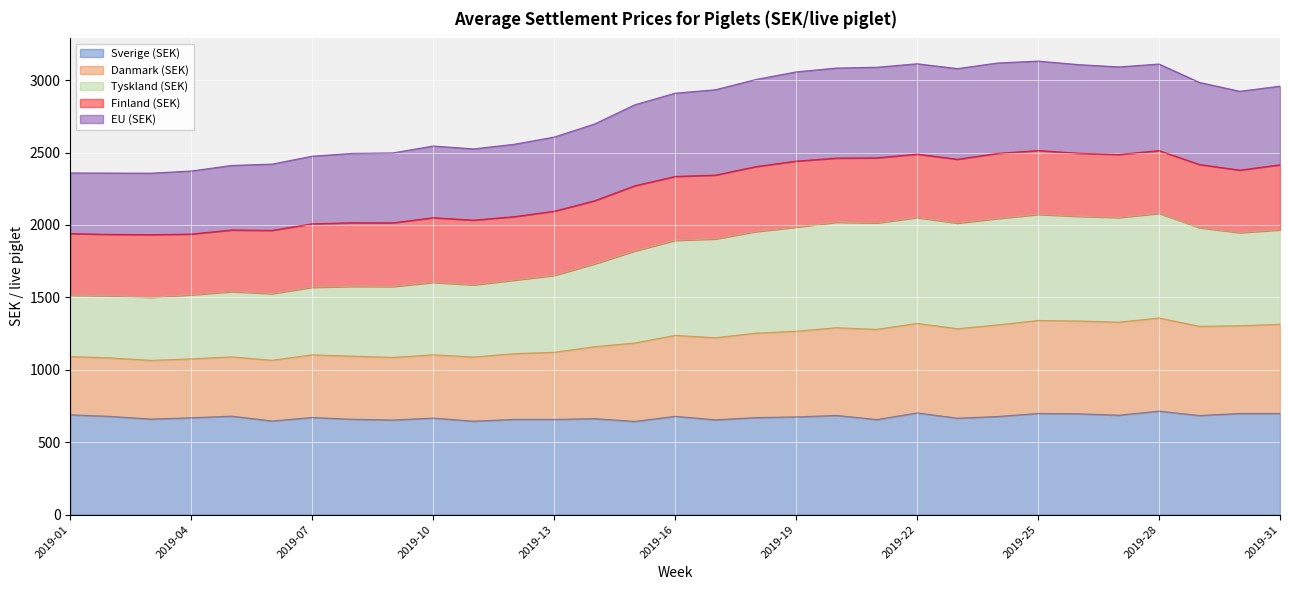

Where is Sverige (SEK) nearest to the value 679?

2019-16